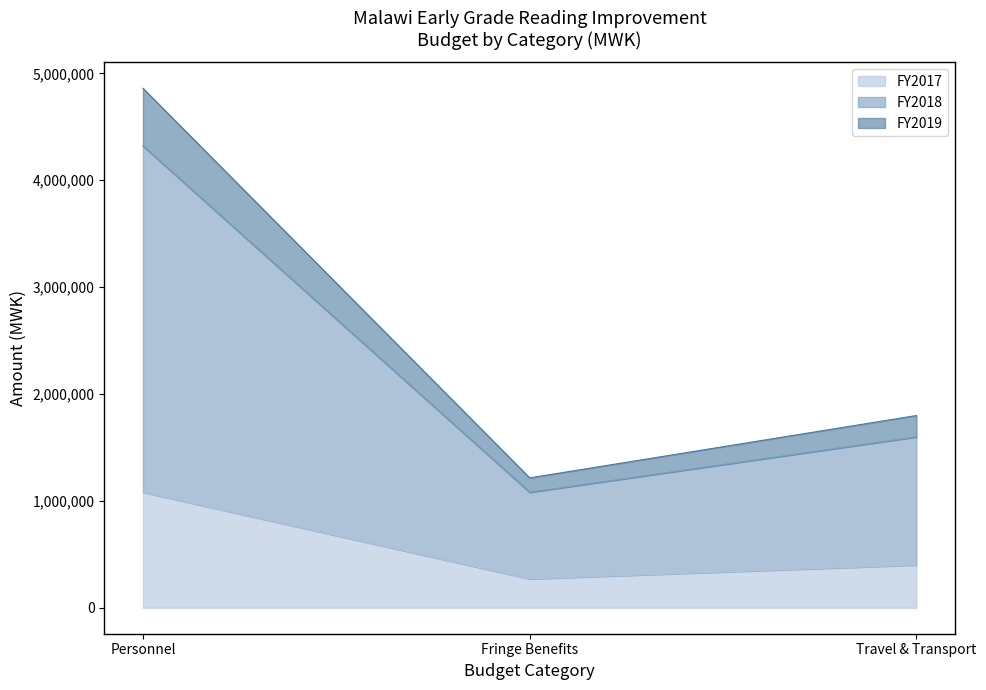

How many lines are shown in the chart?

3